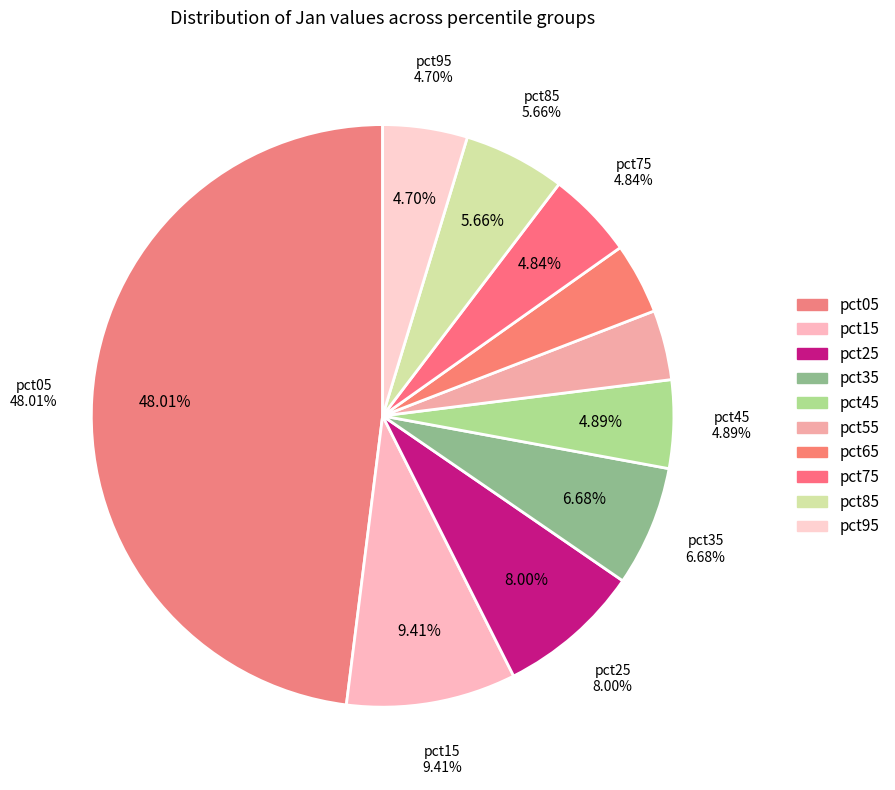

Does any single category account for the majority?

No